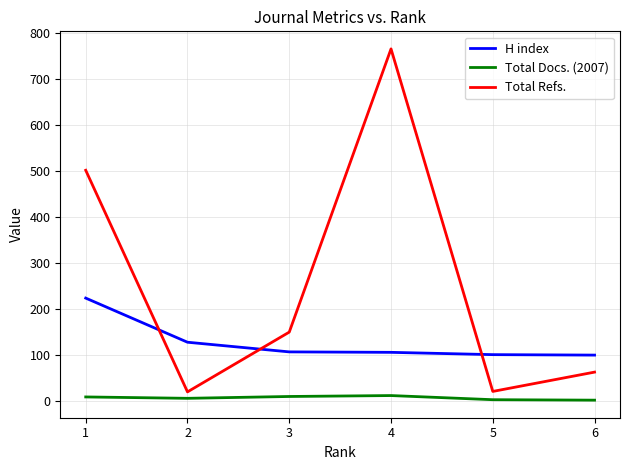

At which label does H index reach its peak?

1